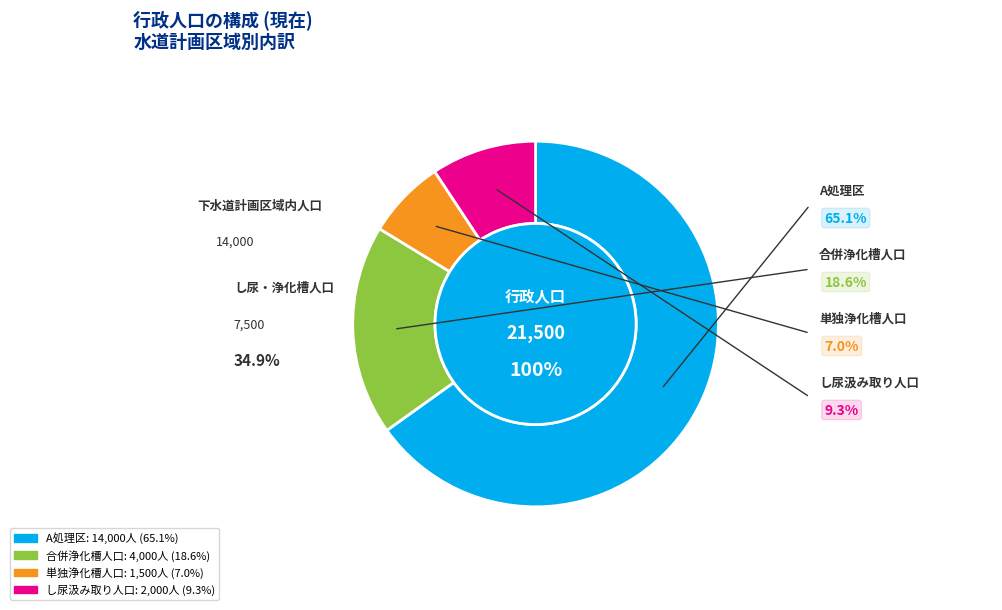

True or false: し尿汲み取り人口 accounts for 9% of the total.

True